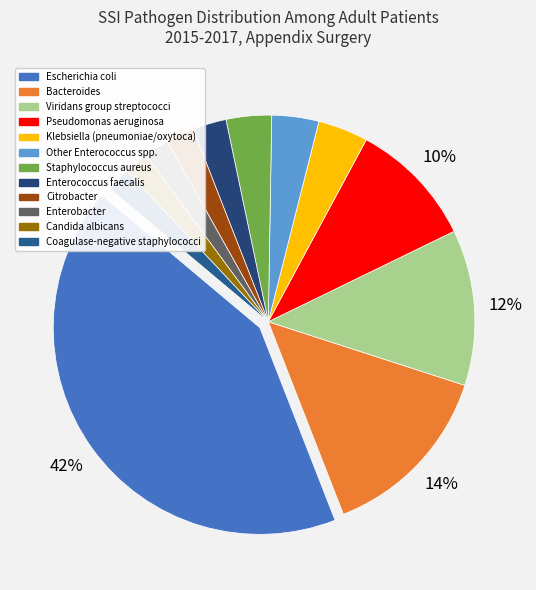

How many segments does this pie chart have?

12